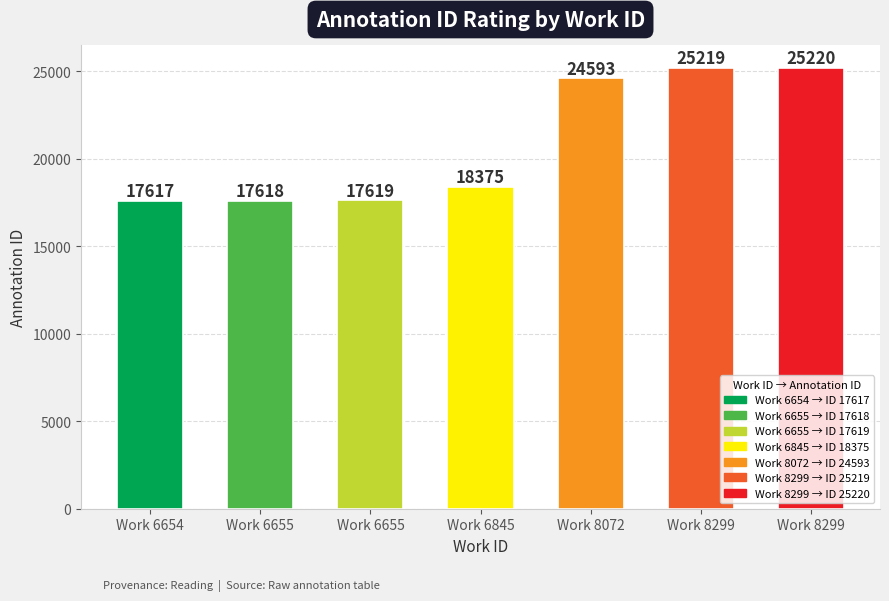

Count the number of categories in the chart.

7